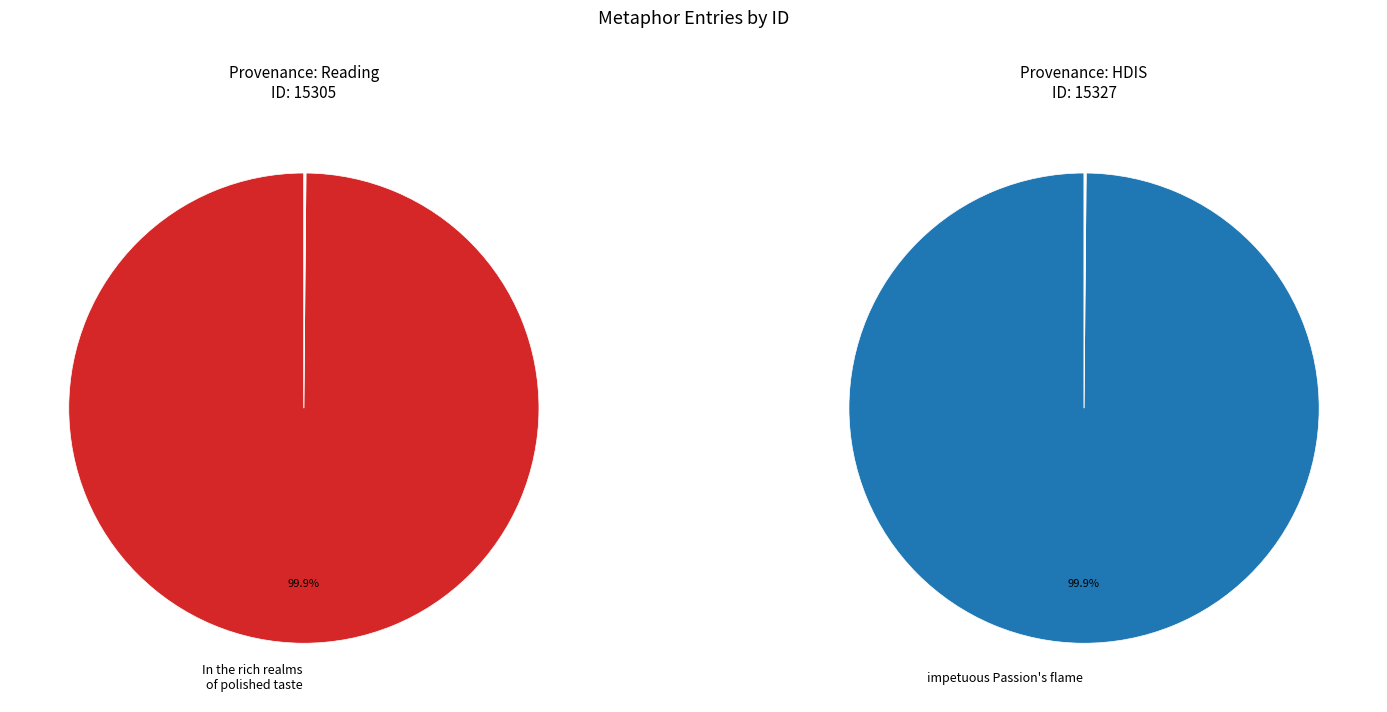

Rank the categories by value from lowest to highest.

In the rich realms of polished taste, impetuous Passion's flame